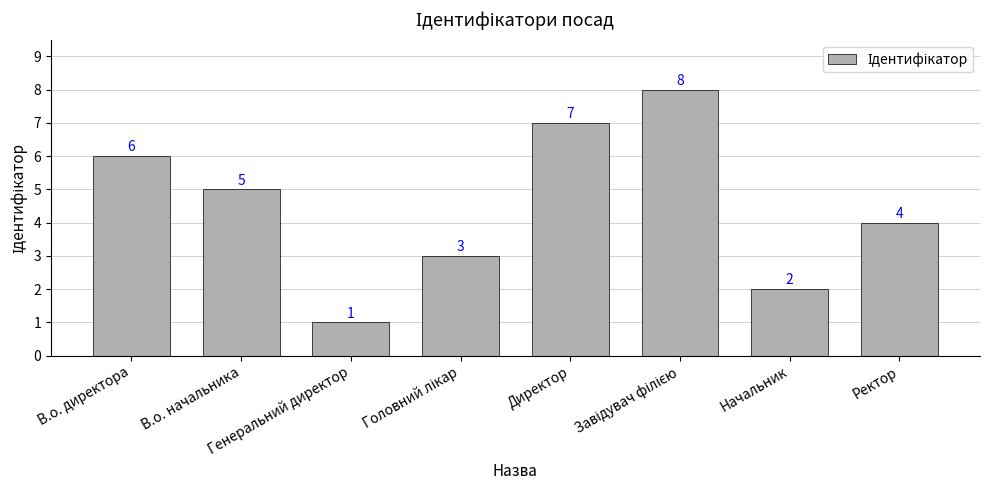

What position from the right is Начальник?

2